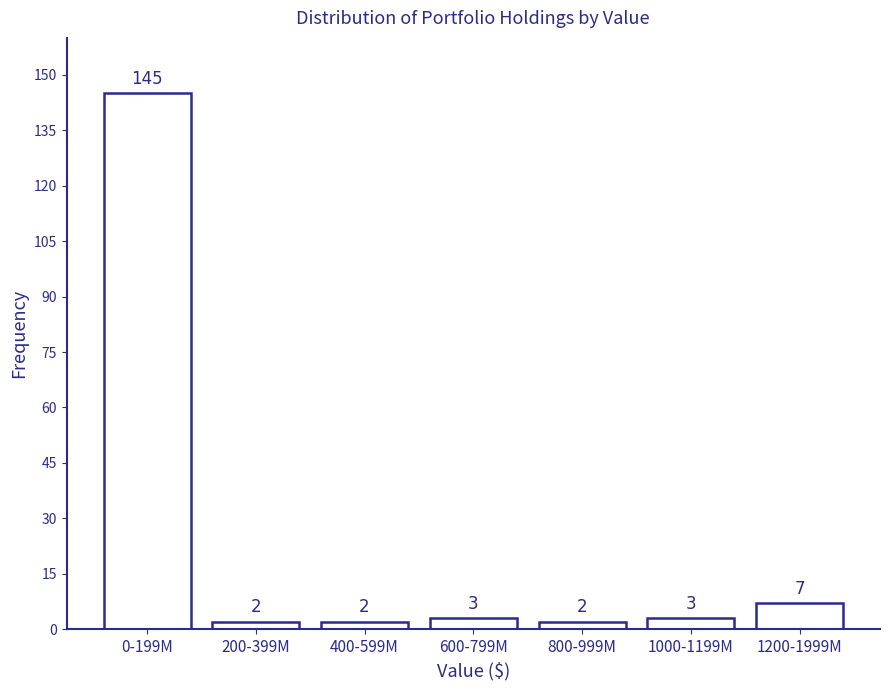

Reading left to right, list all the values displayed in this chart.

145	2	2	3	2	3	7